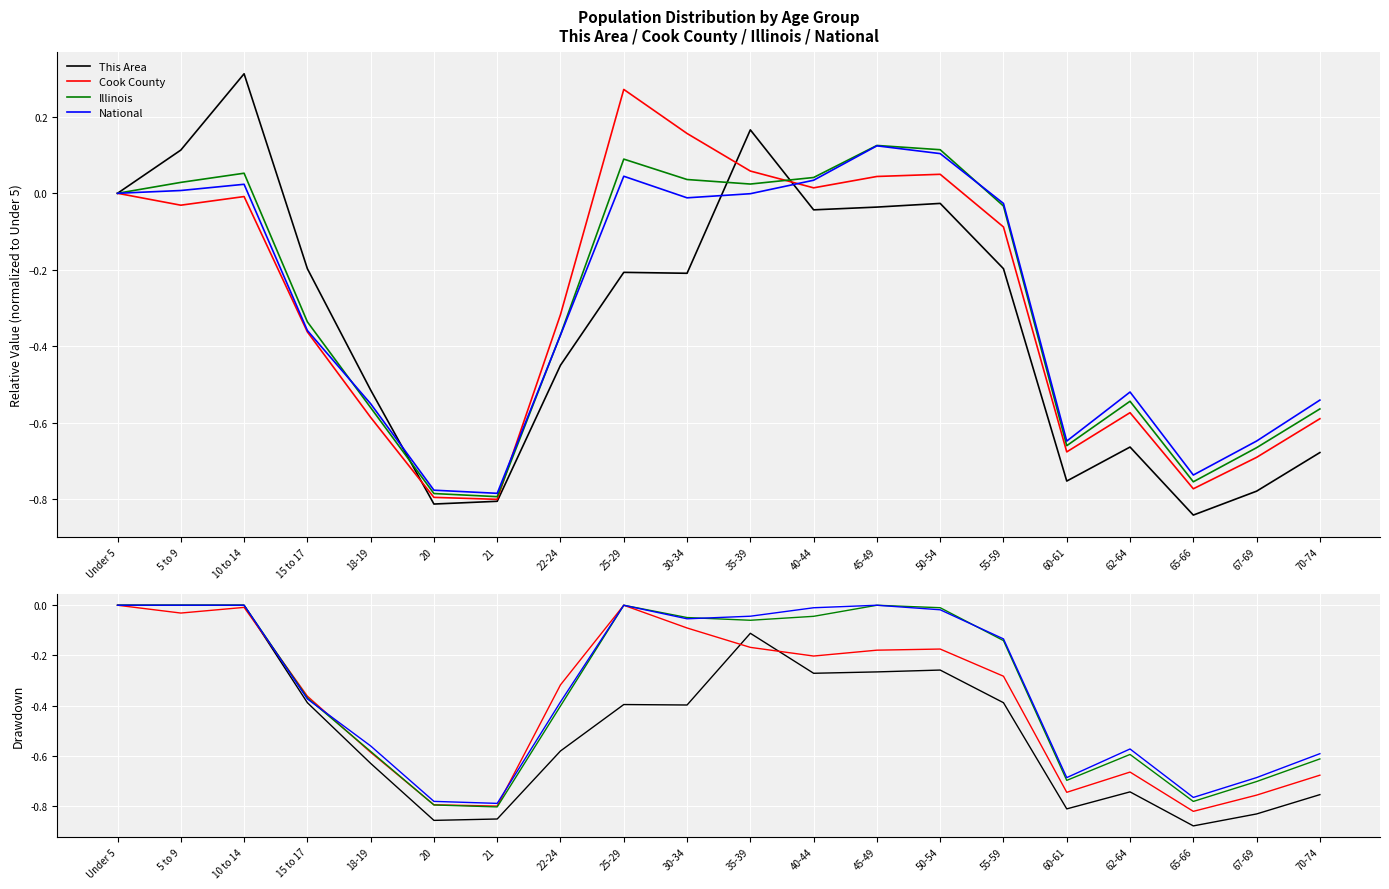

At 18-19, list the series in order from smallest to largest.

This Area, Cook County, Illinois, National